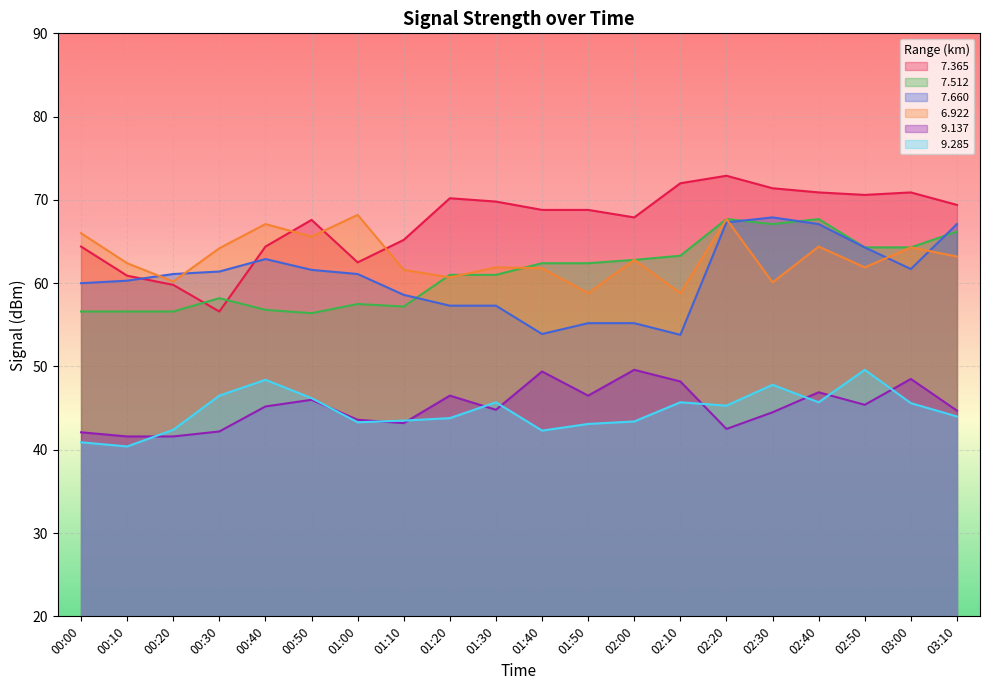

Where does the   7.512 series first go above 62?

01:40